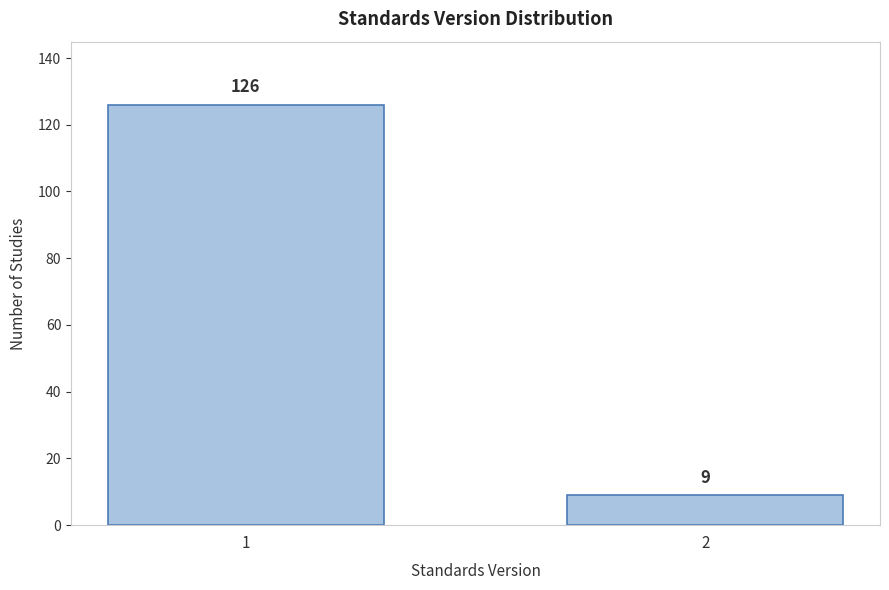

Reading left to right, transcribe all the data shown in this chart.

126	9